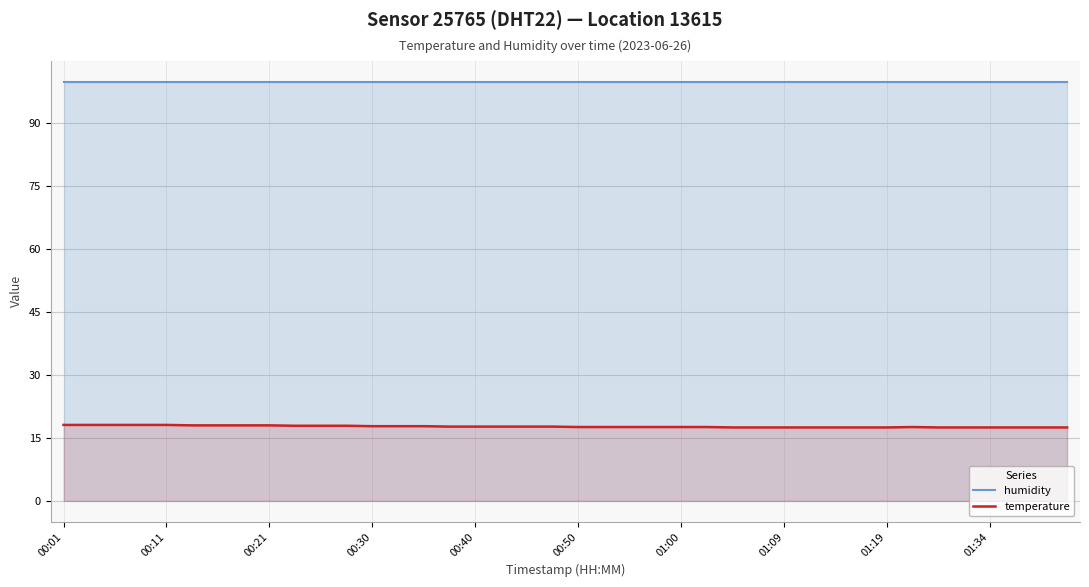

At which category does the chart reach its peak across all series?

00:01